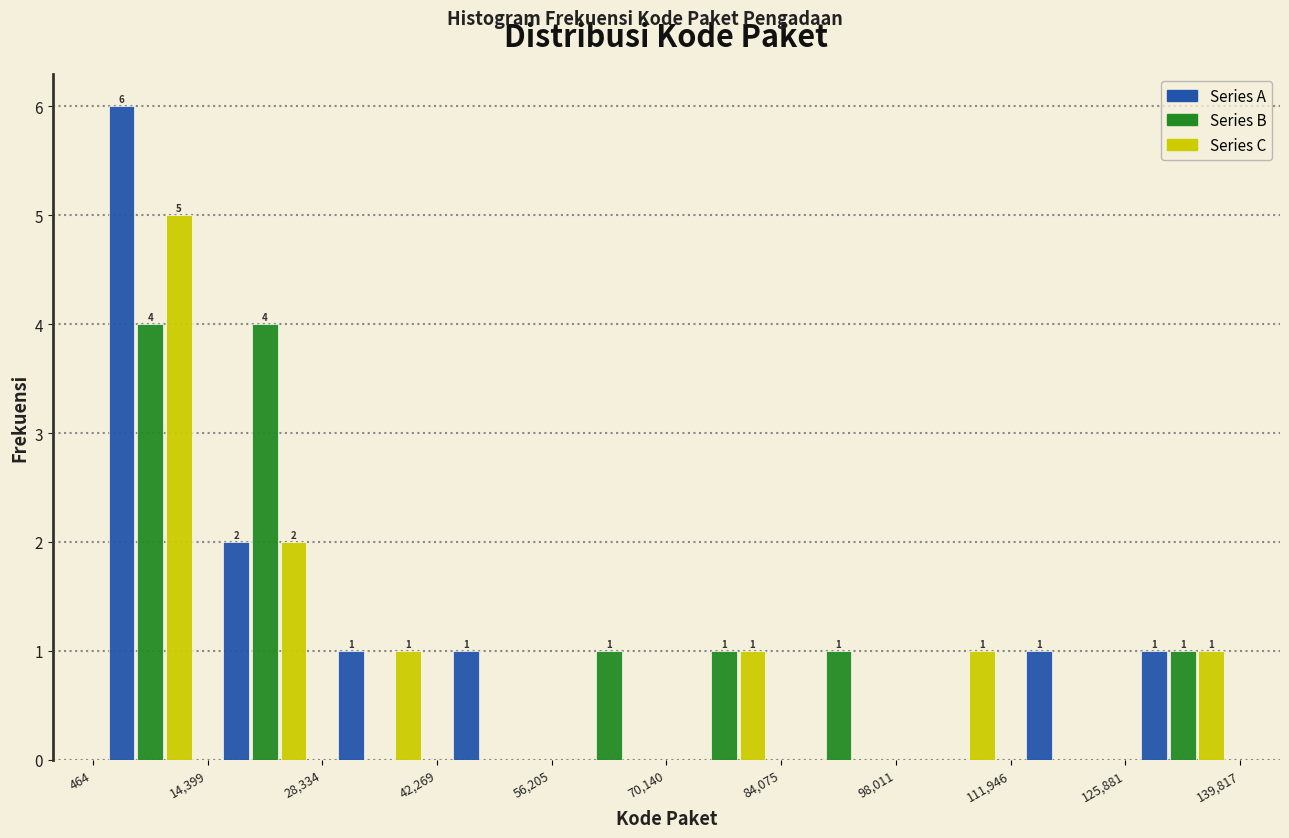

In the Series C series, which range on the x-axis has the tallest bar?

464 to 14,399